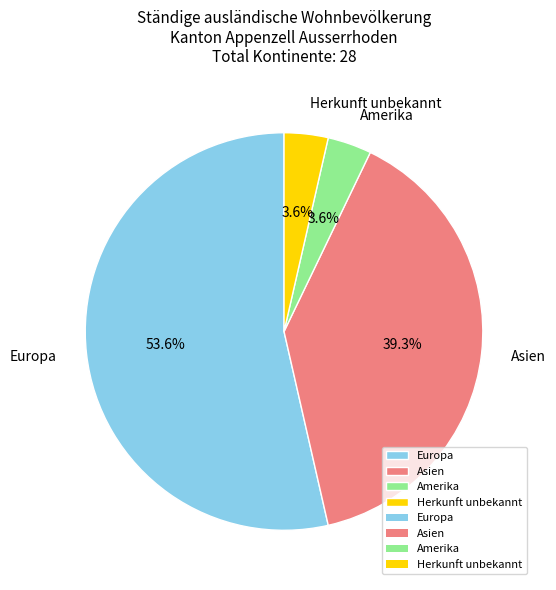

How many slices are in this pie chart?

4